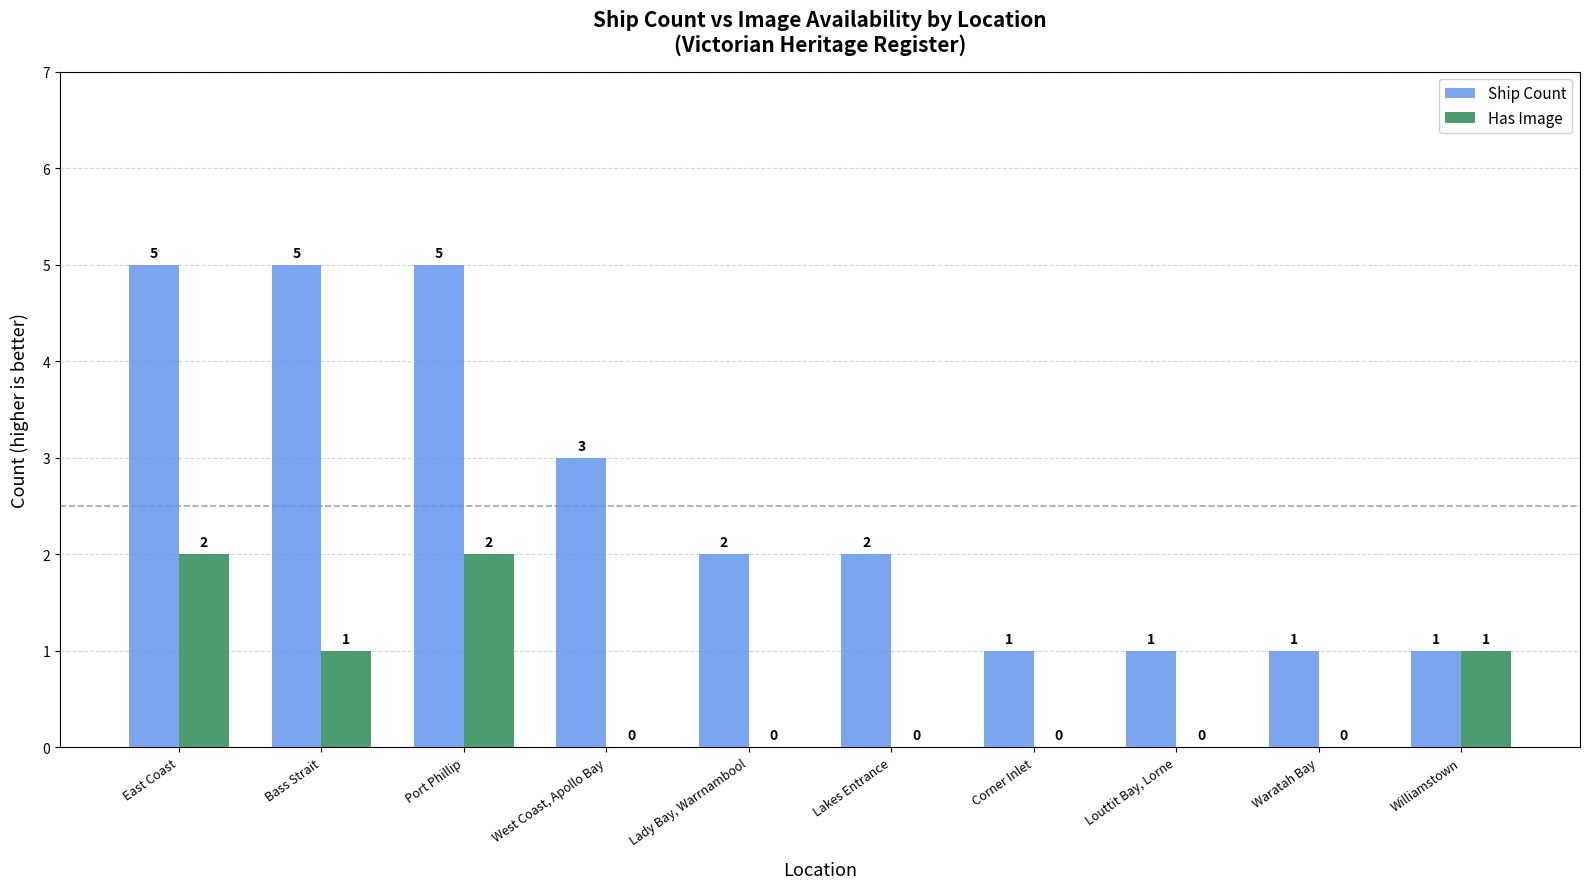

Reading left to right, transcribe all the data shown in this chart.

Ship Count: 5	5	5	3	2	2	1	1	1	1
Has Image: 2	1	2	0	0	0	0	0	0	1